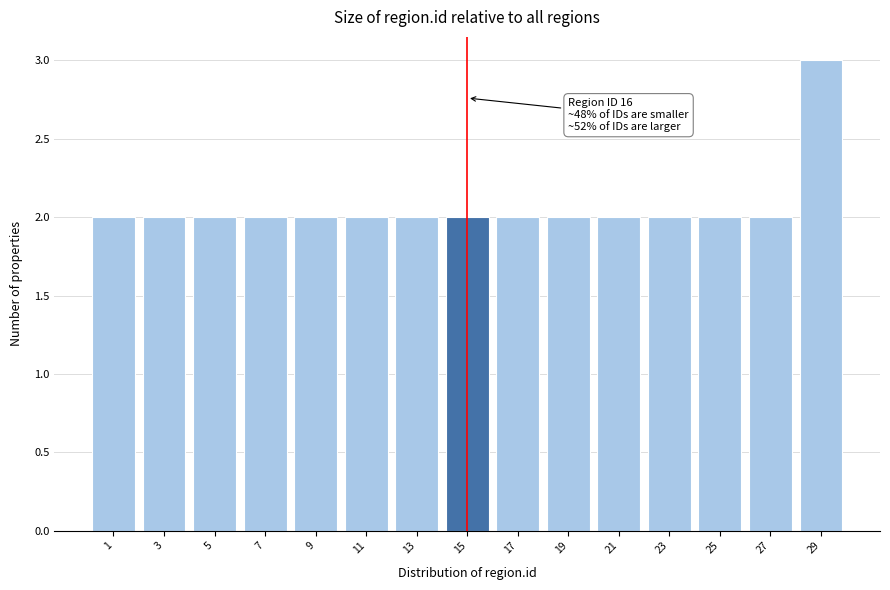

Reading left to right, what are all the values shown in this chart?

1=2	3=2	5=2	7=2	9=2	11=2	13=2	15=2	17=2	19=2	21=2	23=2	25=2	27=2	29=3